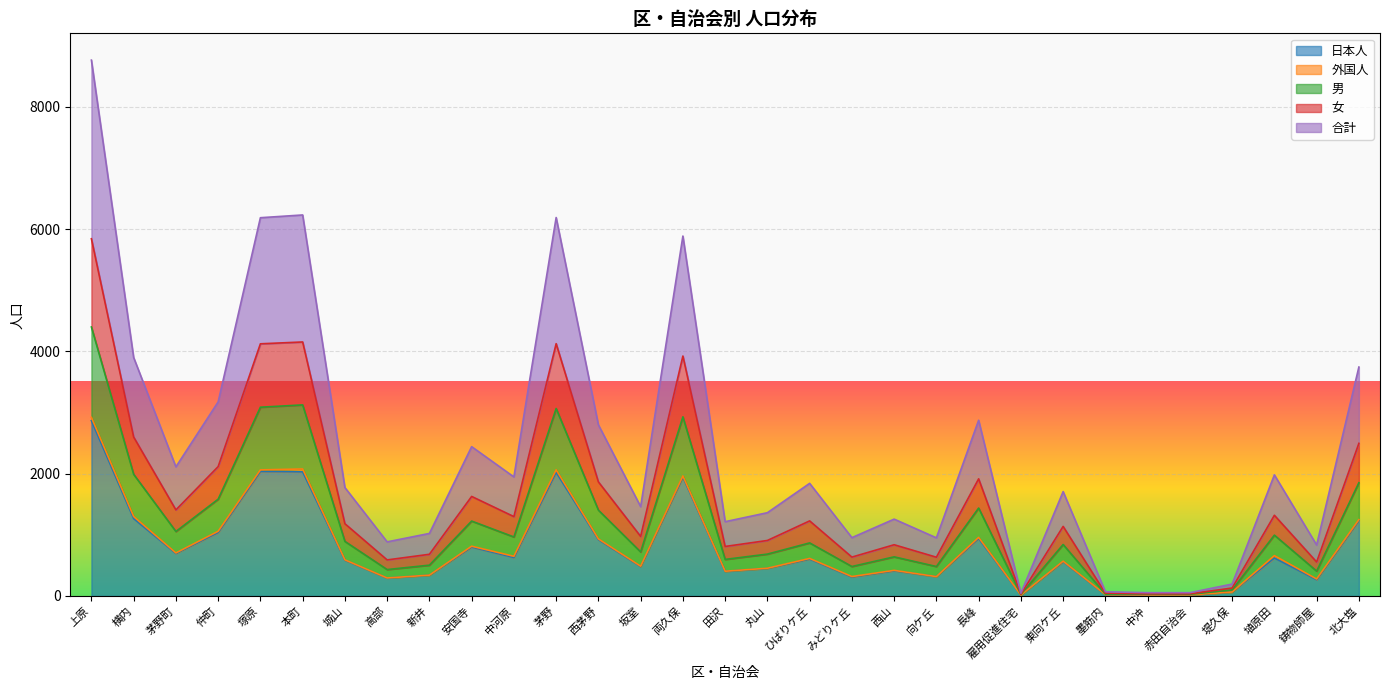

At which category is the sum across all series the highest?

上原